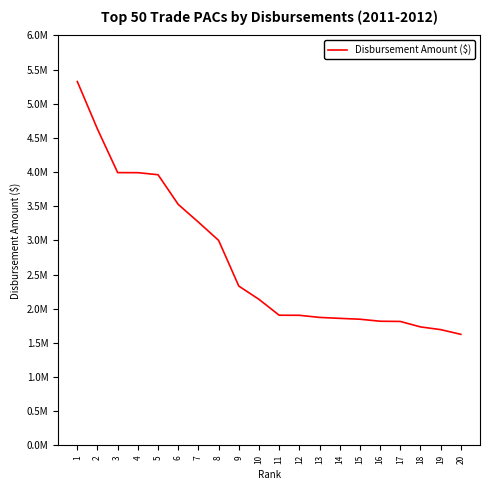

What is the ratio of the value at 5 to the value at 20?

2.4